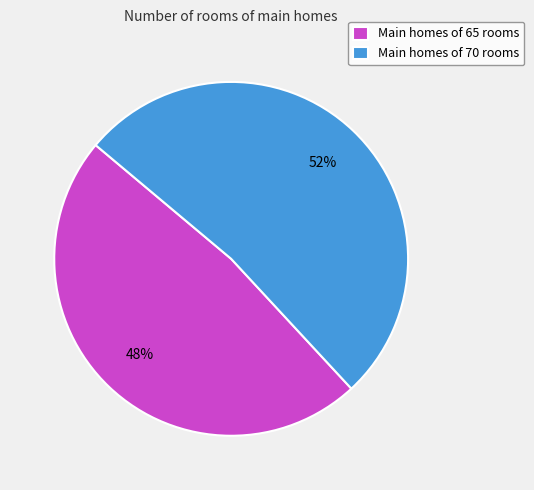

Is there a majority slice in this chart?

Yes